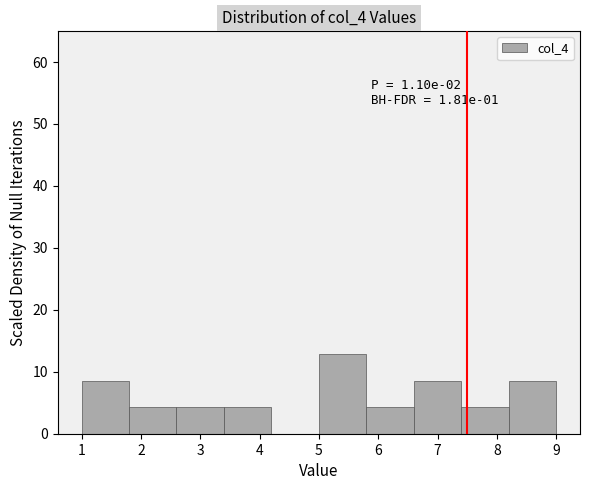

Over which range of the x-axis is the bar tallest?

5.0 to 5.8